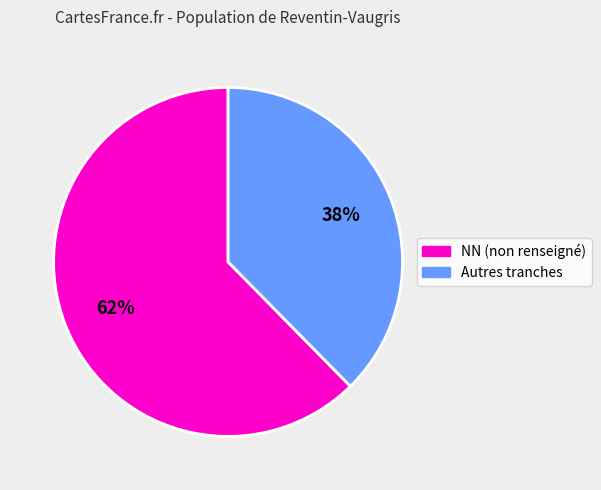

To the nearest percent, what is the average slice percentage?

50%